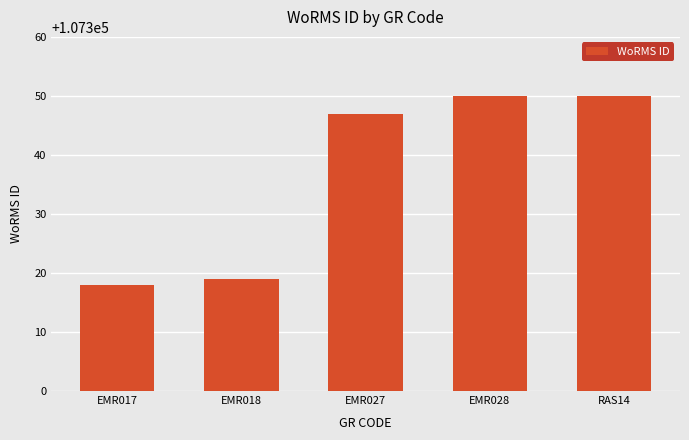

Reading right to left, transcribe all the data shown in this chart.

107350	107350	107347	107319	107318